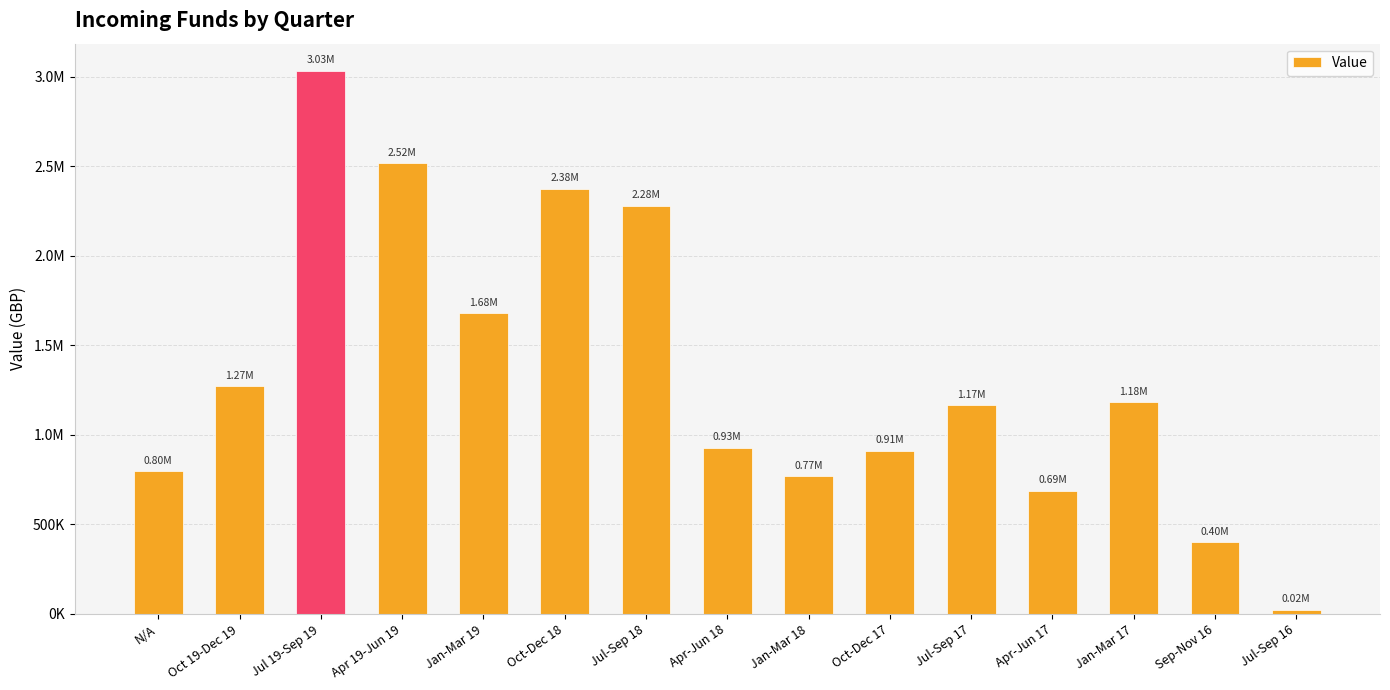

Are the bars horizontal?

No